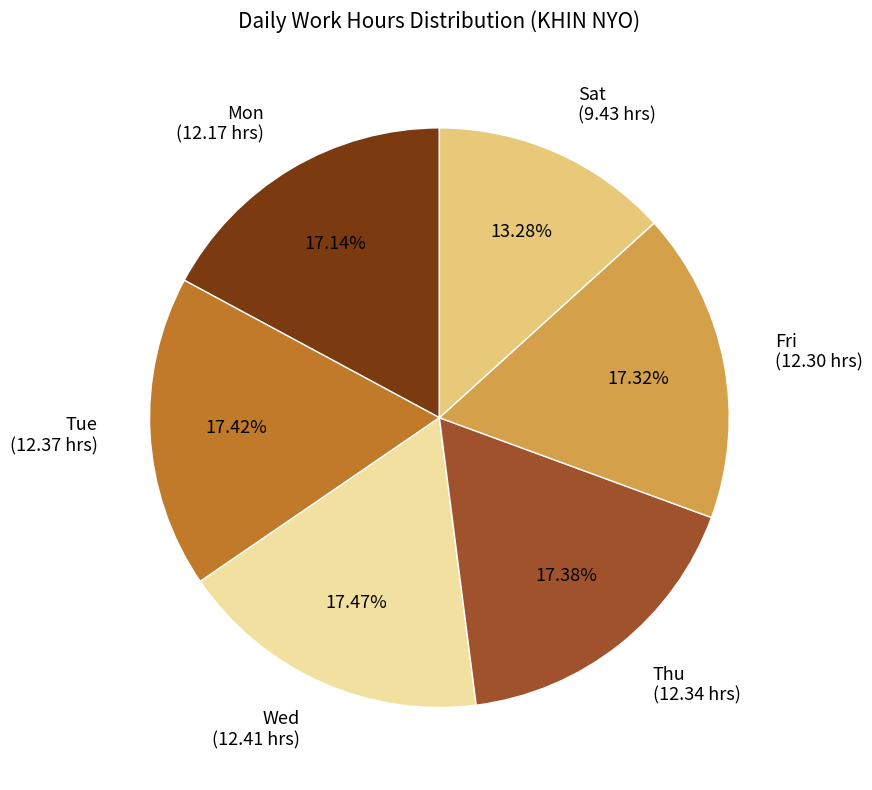

How many slices are in this pie chart?

6